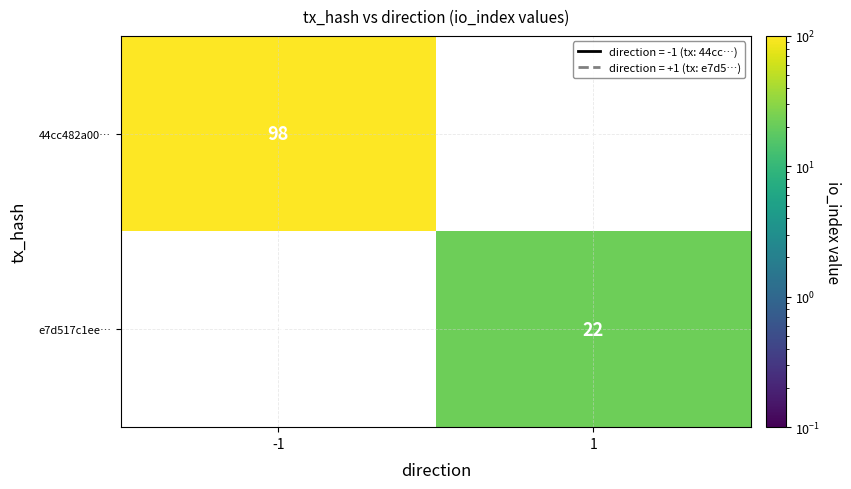

The e7d517c1ee… series shows 22 at 1. True or false?

True